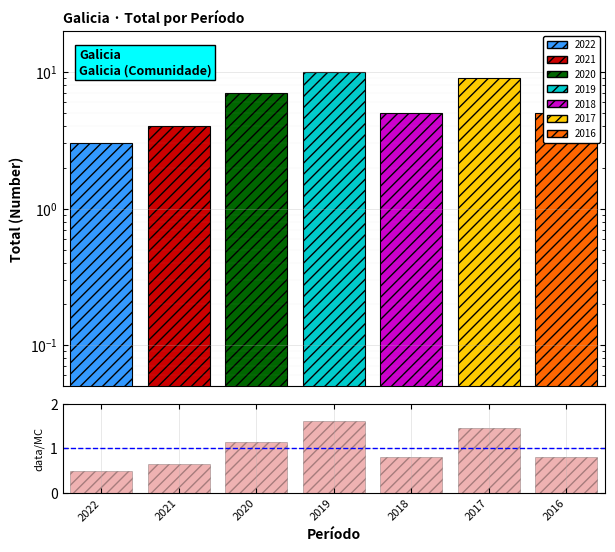

How many distinct data groups are displayed?

2